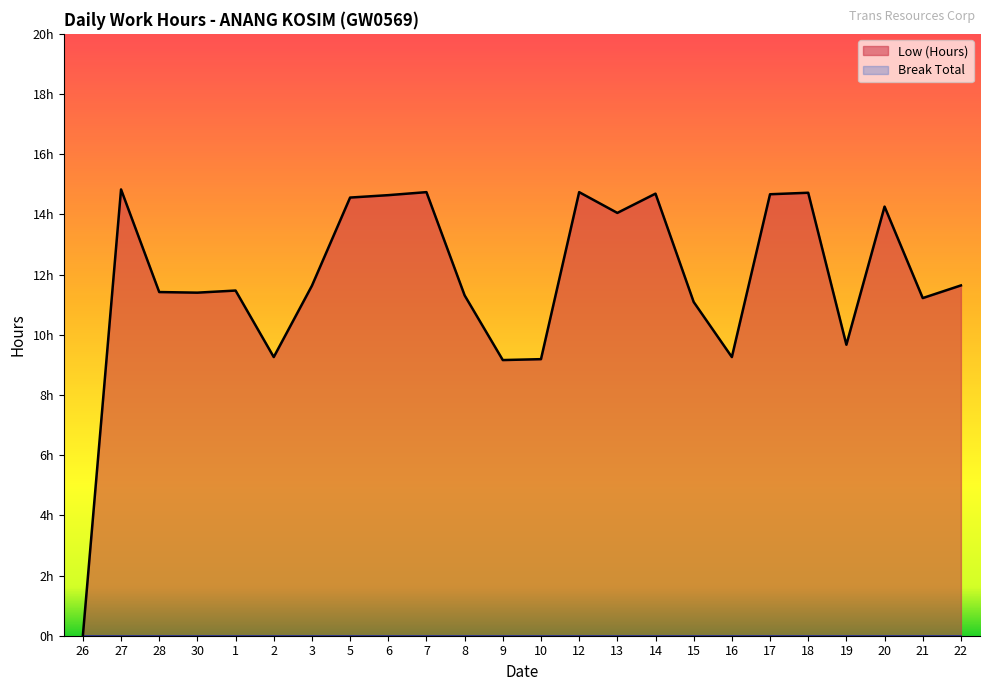

Count the number of data series in this chart.

1